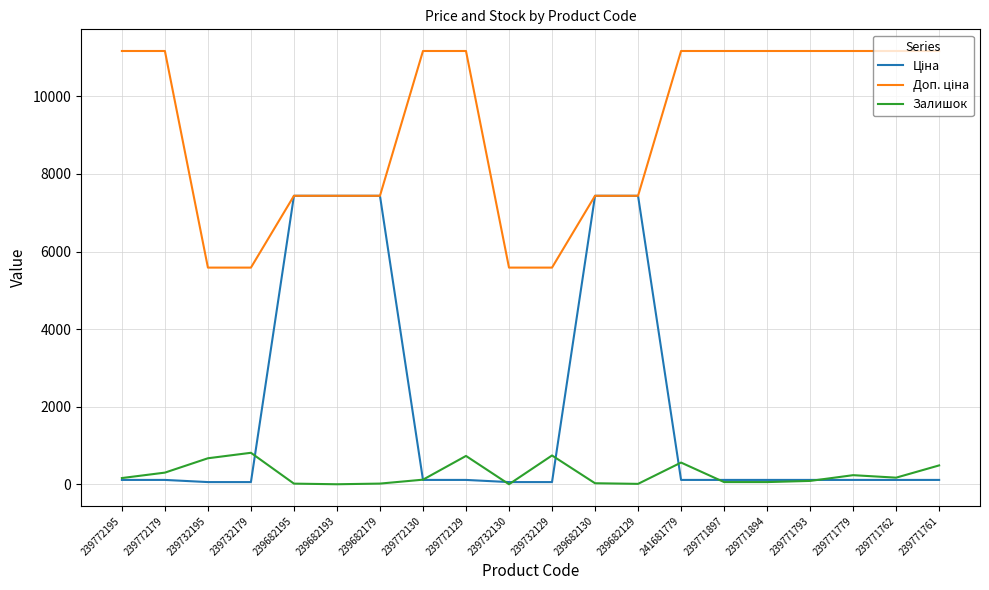

How many series are shown in this chart?

3